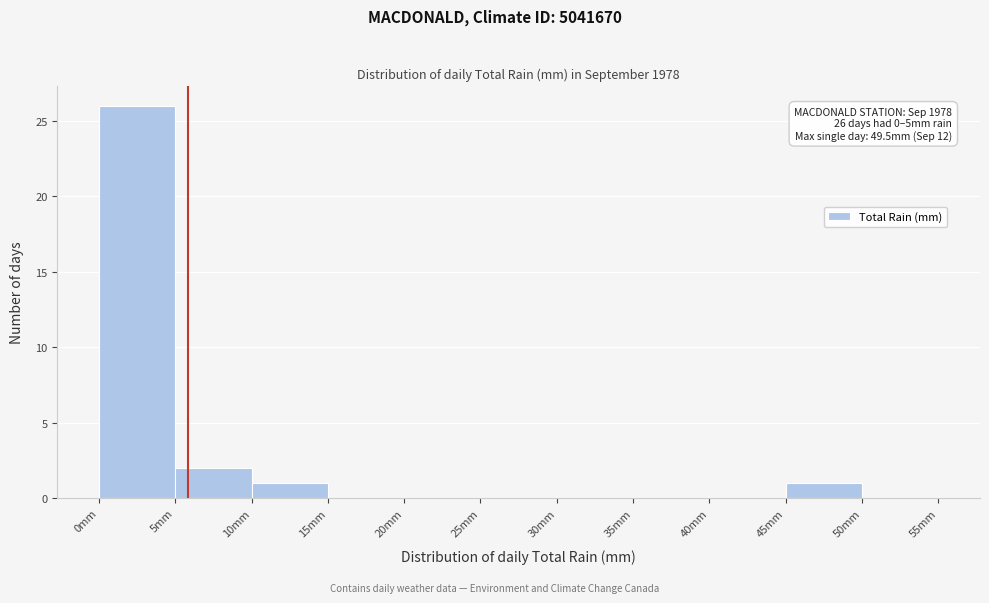

Which range on the x-axis has the tallest bar?

0 to 5